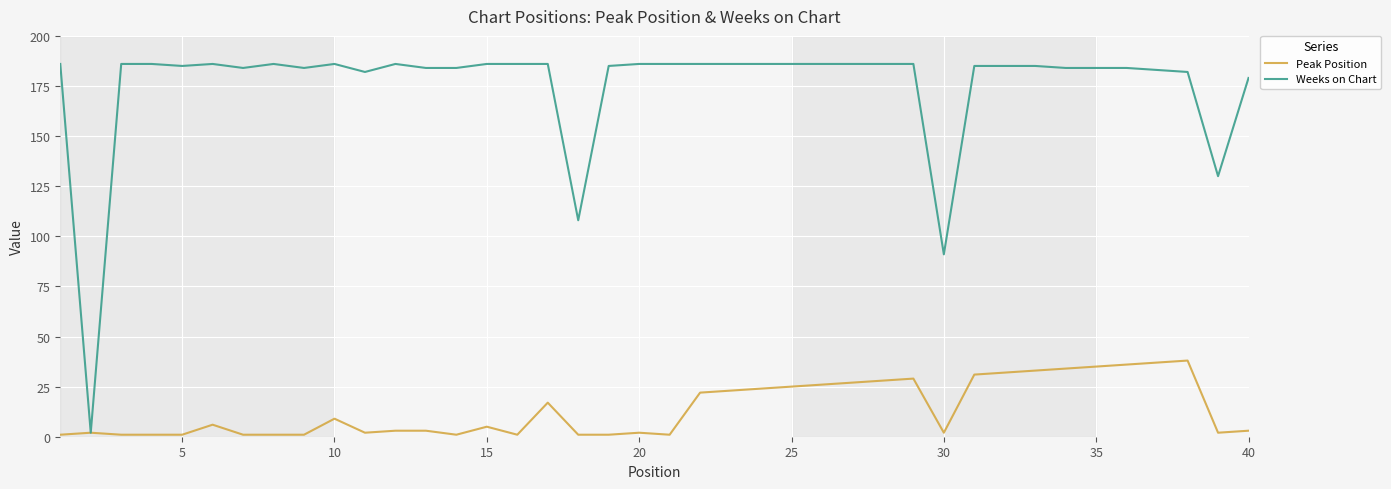

Rank the series by their average value, from lowest to highest.

Peak Position, Weeks on Chart